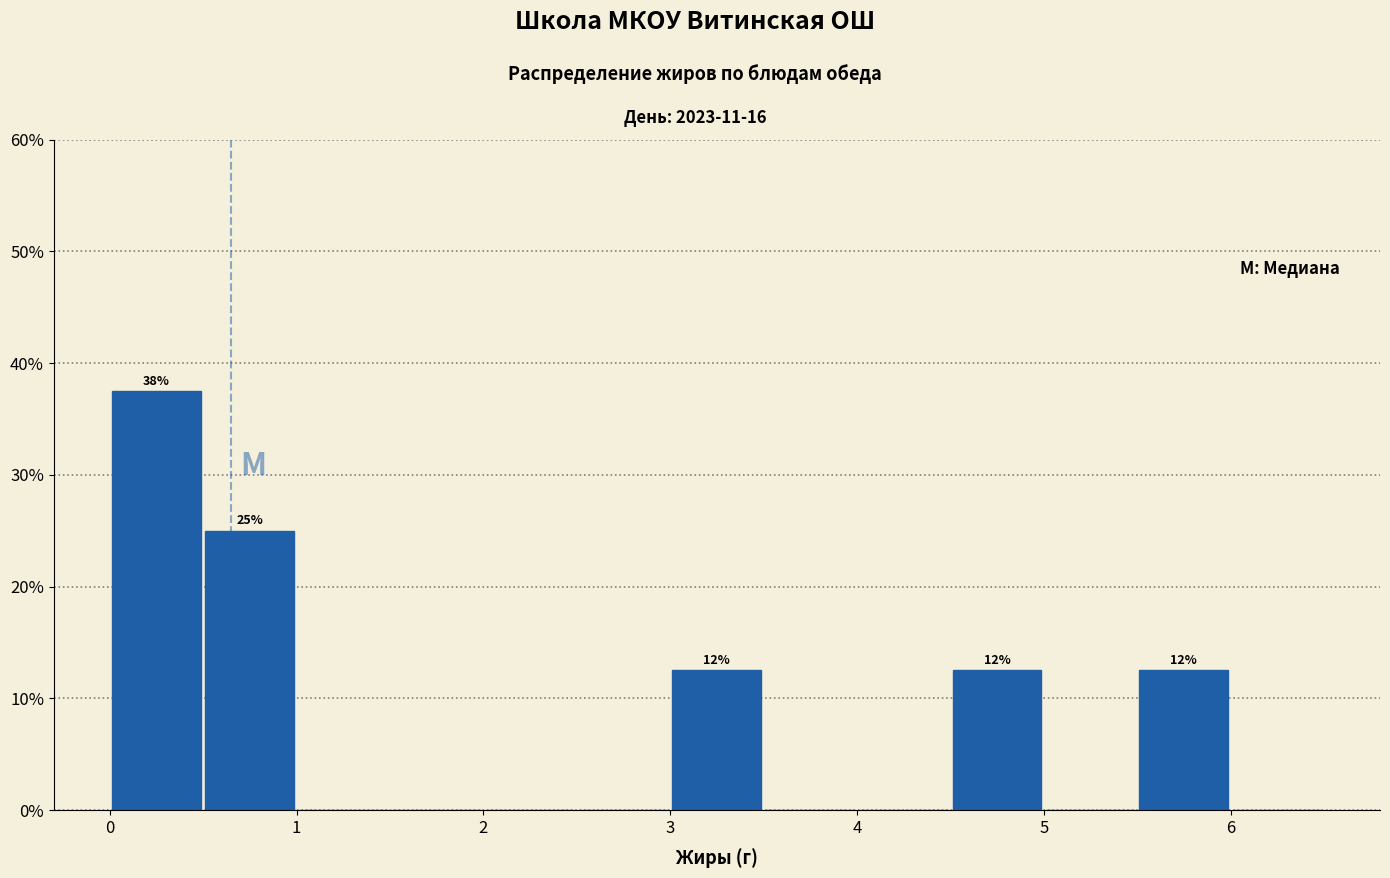

Over which range of the x-axis is the bar tallest?

0.0 to 0.5